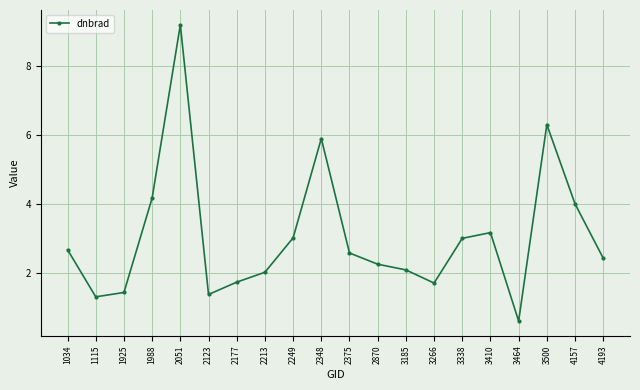

The chart shows a value of 2.1 at 3185. True or false?

True